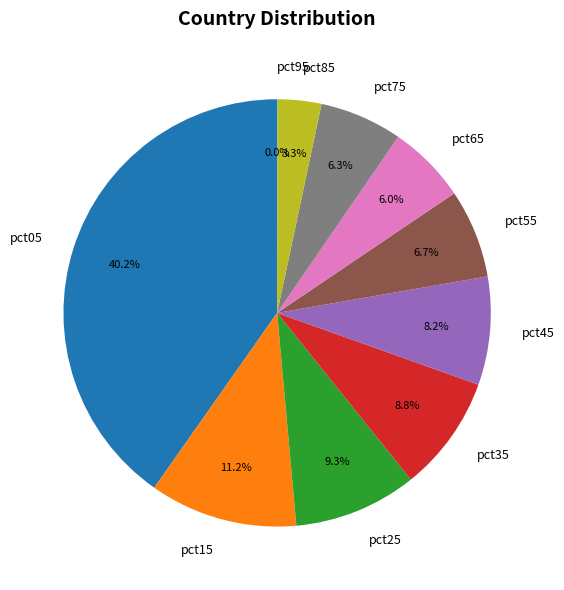

Do pct15 and pct05 together represent more than half of the pie?

Yes